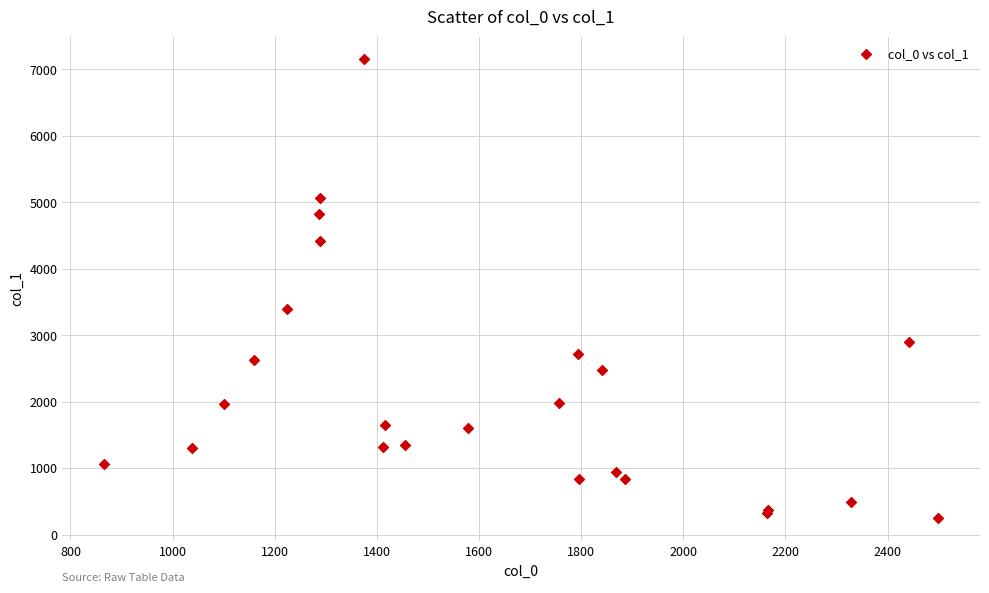

What Y value in the scatter plot is closest to 3700?

3392.5